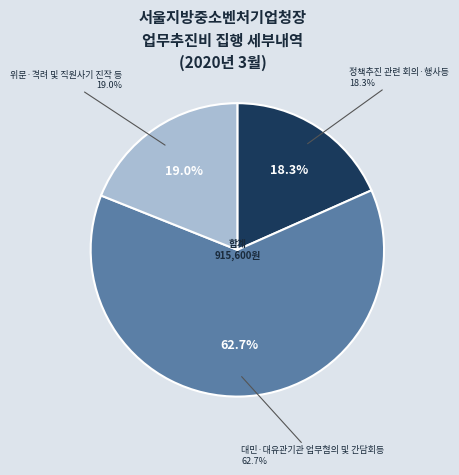

What is the smallest slice in the pie chart?

정책추진 관련 회의·행사등